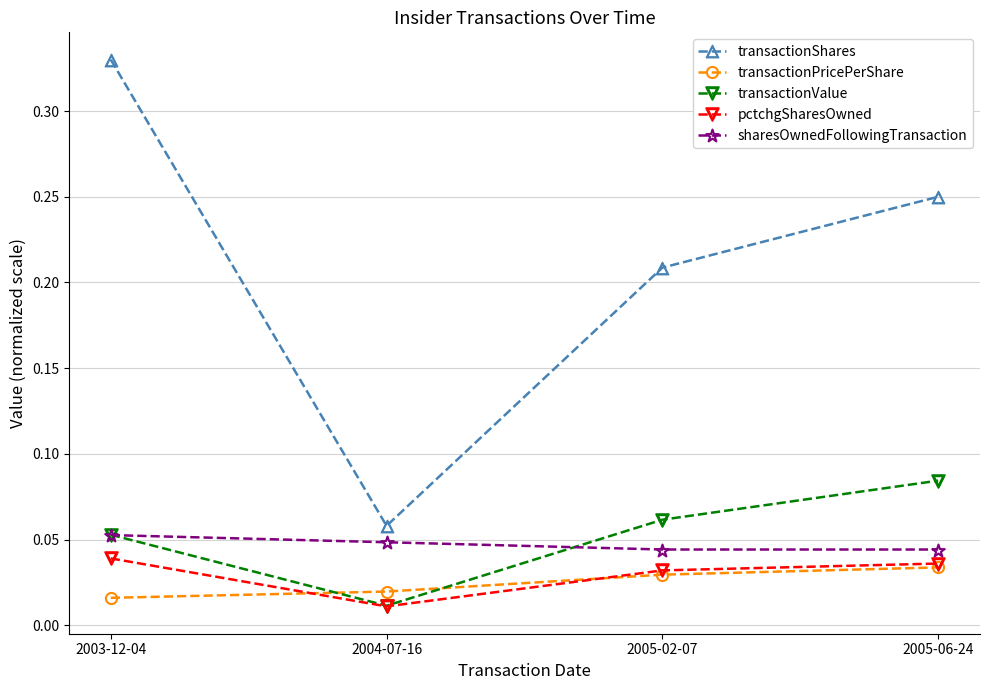

At how many categories does at least one series exceed 0?

4